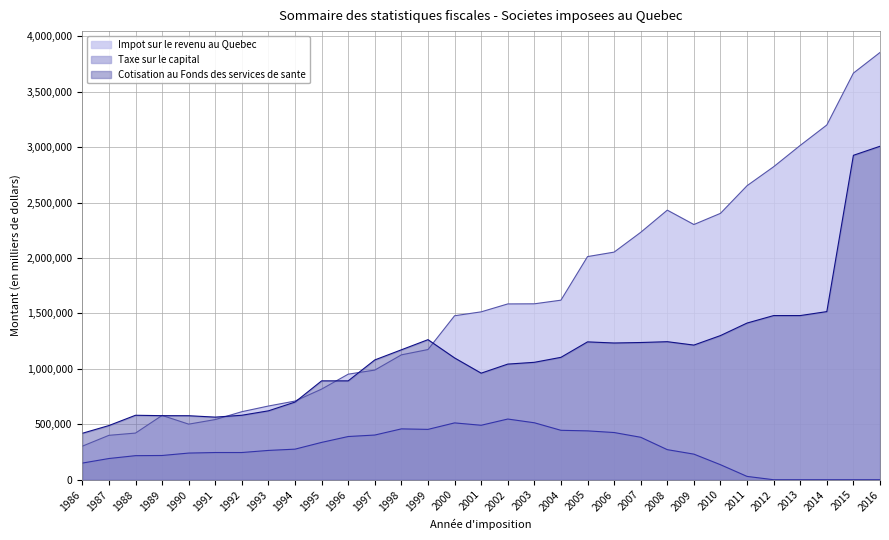

Reading left to right, what are all the values shown in this chart?

Impot sur le revenu au Quebec: 1986=302619	1987=400420	1988=420746	1989=579856	1990=501222	1991=542677	1992=613541	1993=664787	1994=709511	1995=817274	1996=952015	1997=988809	1998=1126269	1999=1174010	2000=1478731	2001=1513959	2002=1585369	2003=1586493	2004=1619248	2005=2012263	2006=2052695	2007=2231006	2008=2431119	2009=2301535	2010=2402248	2011=2651617	2012=2822579	2013=3015015	2014=3199108	2015=3666971	2016=3853089
Taxe sur le capital: 1986=150201	1987=191314	1988=217054	1989=218614	1990=240437	1991=245357	1992=245404	1993=264318	1994=275807	1995=336740	1996=389680	1997=403060	1998=458627	1999=454091	2000=512562	2001=491187	2002=547408	2003=513709	2004=445721	2005=440610	2006=425714	2007=382885	2008=271305	2009=230841	2010=135467	2011=29986	2012=0	2013=0	2014=0	2015=0	2016=0
Cotisation au Fonds des services de sante: 1986=418834	1987=488680	1988=581374	1989=577706	1990=577252	1991=564595	1992=581479	1993=621353	1994=700352	1995=891689	1996=891689	1997=1080419	1998=1171741	1999=1263168	2000=1098448	2001=961013	2002=1042799	2003=1058876	2004=1103792	2005=1243254	2006=1233107	2007=1237489	2008=1244886	2009=1214281	2010=1300066	2011=1412969	2012=1480393	2013=1480494	2014=1516236	2015=2925716	2016=3007274